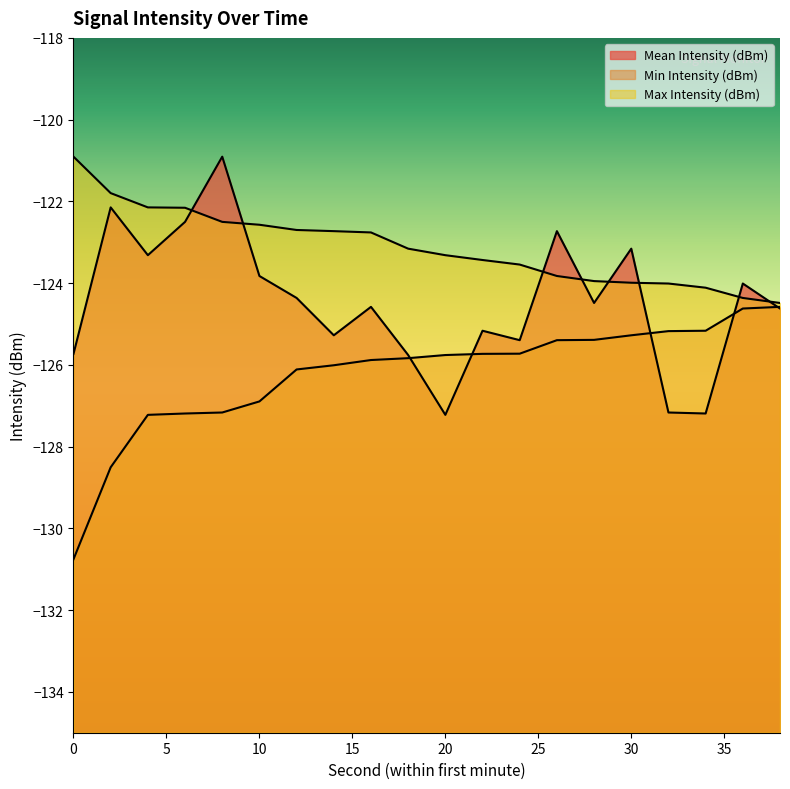

List the series in order of their peak value, lowest first.

Min Intensity (dBm), Mean Intensity (dBm), Max Intensity (dBm)